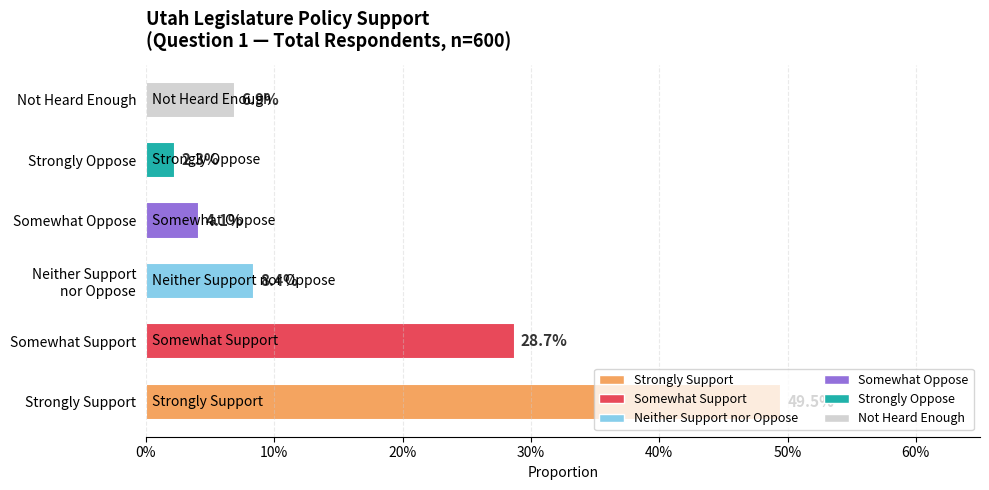

What are all the series names shown in the legend?

Strongly Support, Somewhat Support, Neither Support nor Oppose, Somewhat Oppose, Strongly Oppose, Not Heard Enough